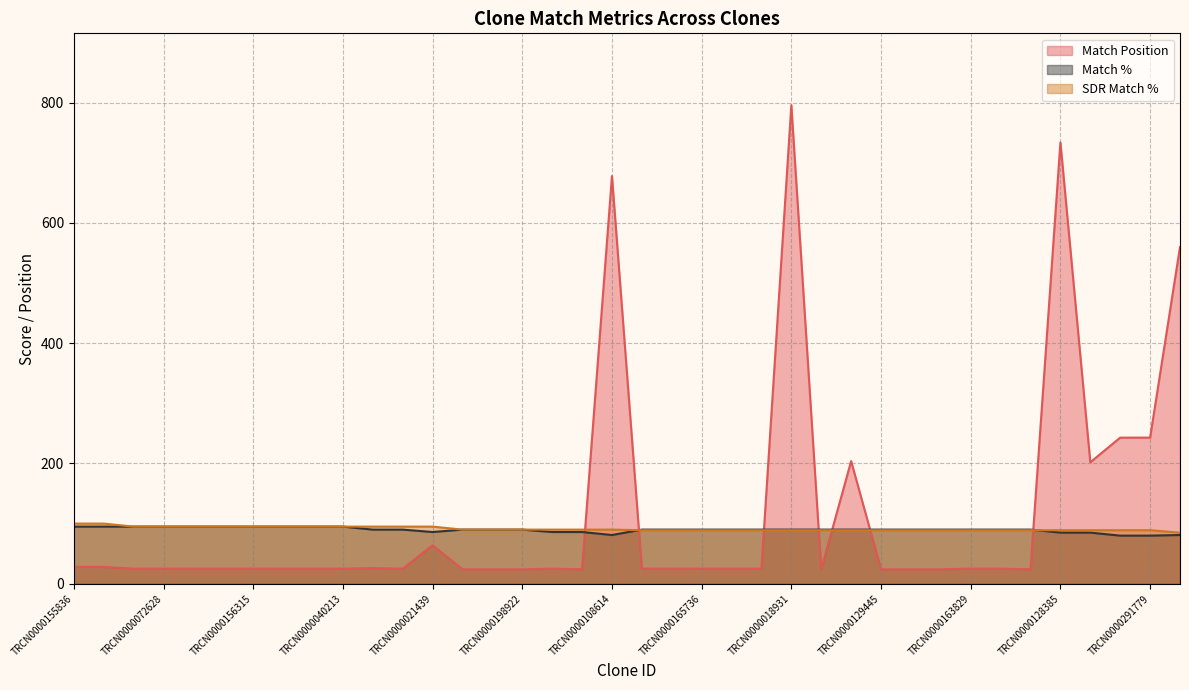

At which category is the sum across all series the highest?

TRCN0000018931